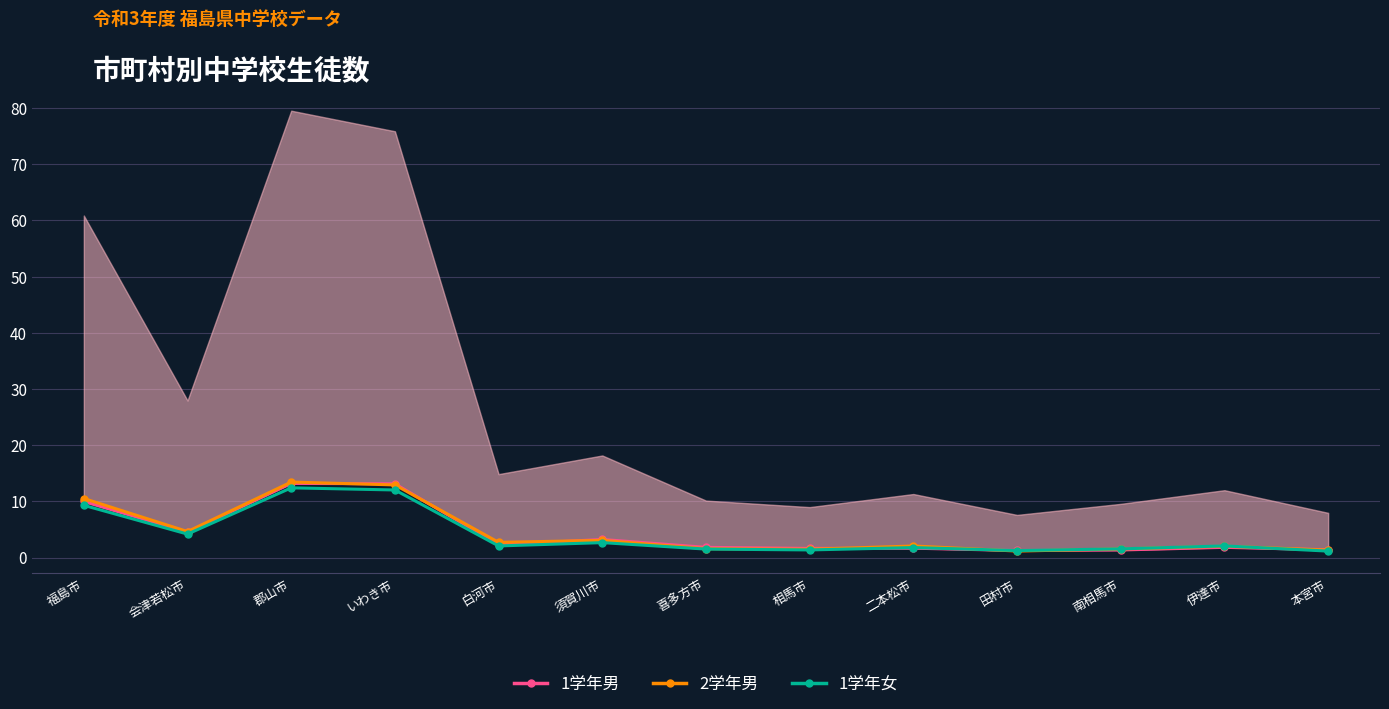

What value does the 1学年男 series have at 須賀川市?

3.2